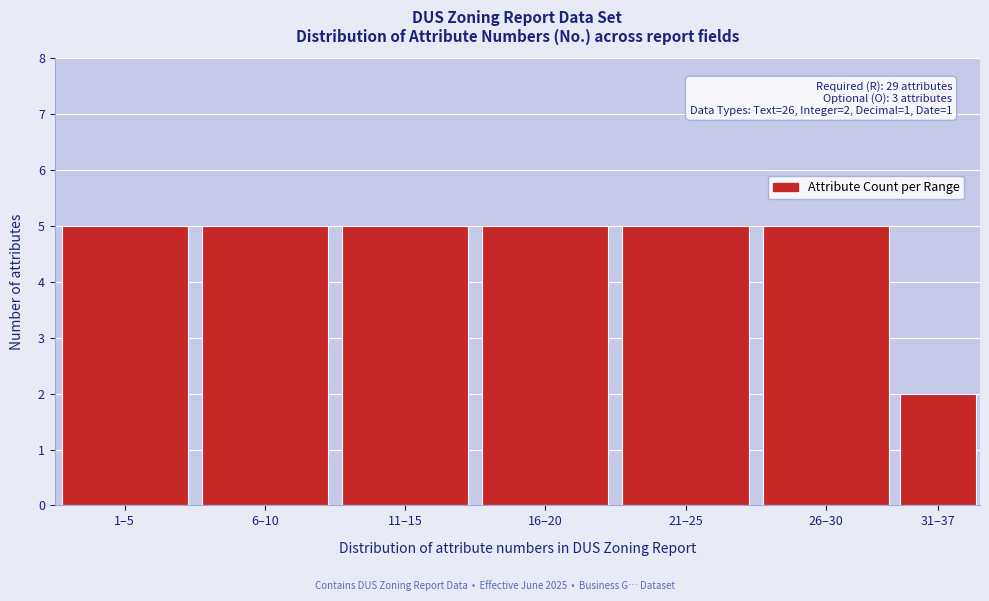

Reading left to right, what are all the values shown in this chart?

1–5=5	6–10=5	11–15=5	16–20=5	21–25=5	26–30=5	31–37=2